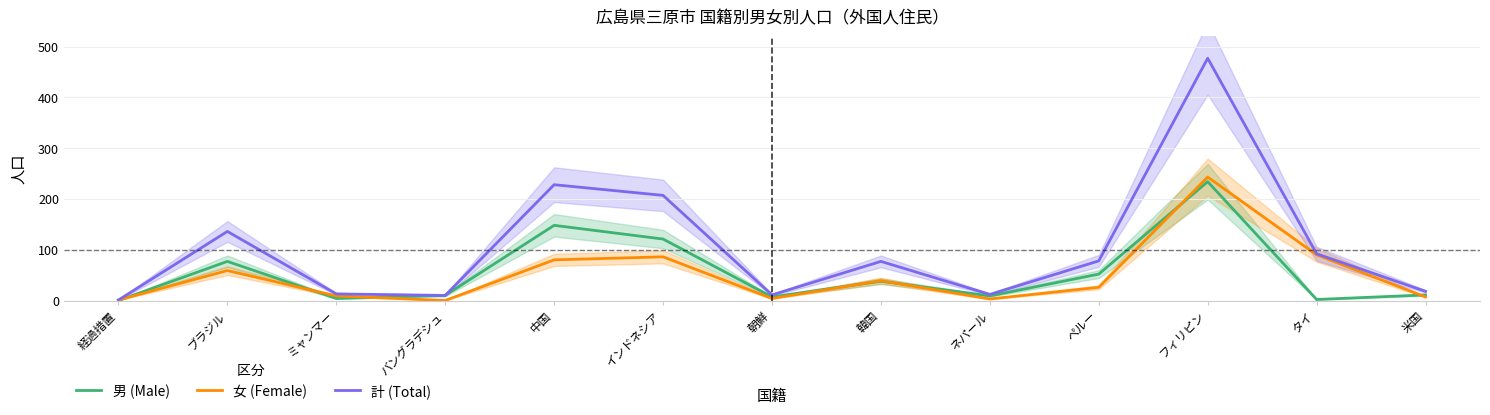

What position from the left is ペルー?

10